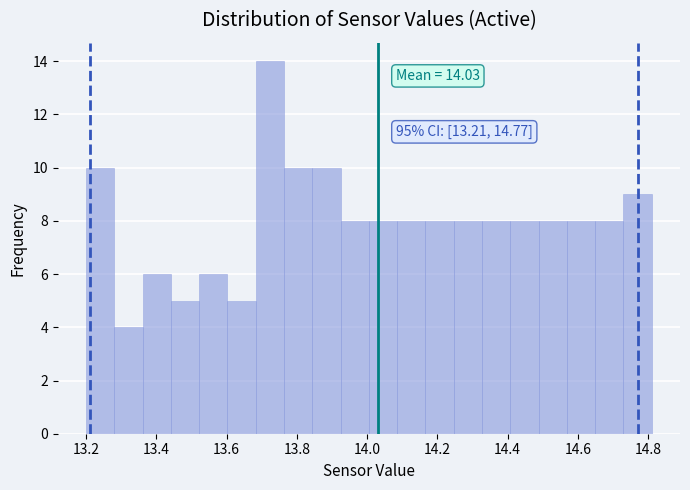

Which range on the x-axis has the tallest bar?

13.68 to 13.76